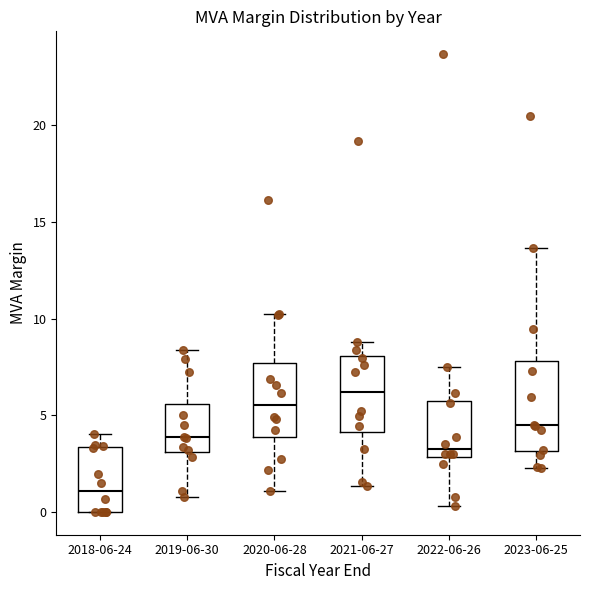

Reading left to right, transcribe this box plot: for each box, give where its median line is, the range the box spans, and where its two whiskers end, as read against the y-axis. The values are not printed on the chart, so give them approximately, as read against the axis.

2018-06-24: median 1.0, box 0.0 to 3.5, whiskers 0.0 to 4.0
2019-06-30: median 4.0, box 3.0 to 5.5, whiskers 1.0 to 8.5
2020-06-28: median 5.5, box 4.0 to 7.5, whiskers 1.0 to 10.0
2021-06-27: median 6.0, box 4.0 to 8.0, whiskers 1.5 to 9.0
2022-06-26: median 3.5, box 3.0 to 5.5, whiskers 0.5 to 7.5
2023-06-25: median 4.5, box 3.0 to 8.0, whiskers 2.5 to 13.5